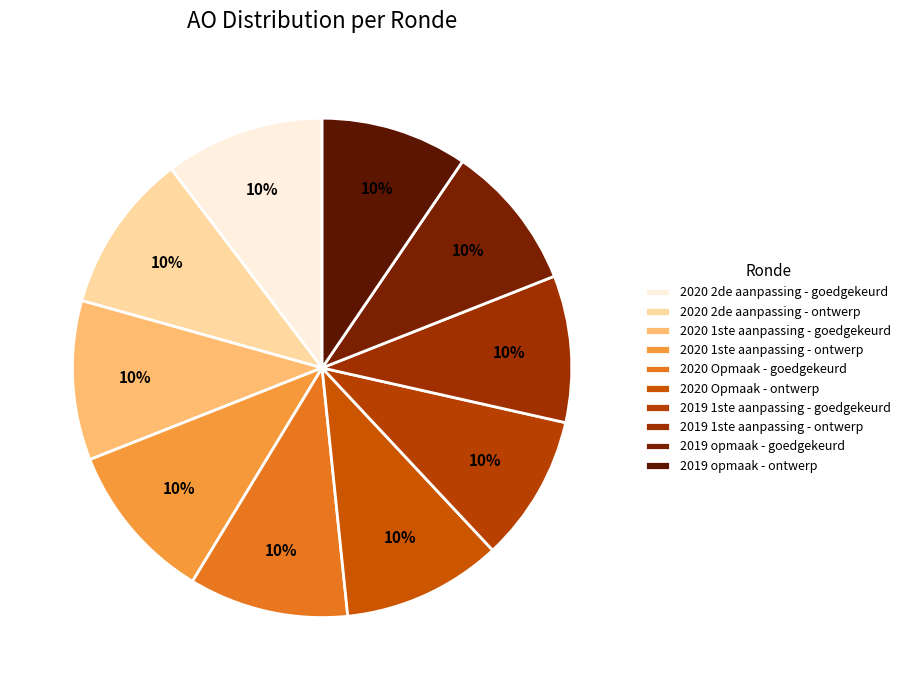

Is there a majority slice in this chart?

No